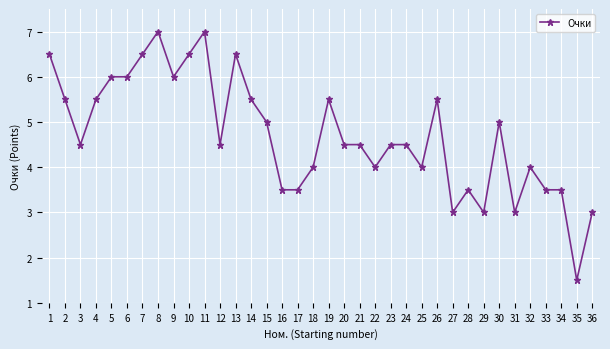

How many categories are shown in the chart?

36